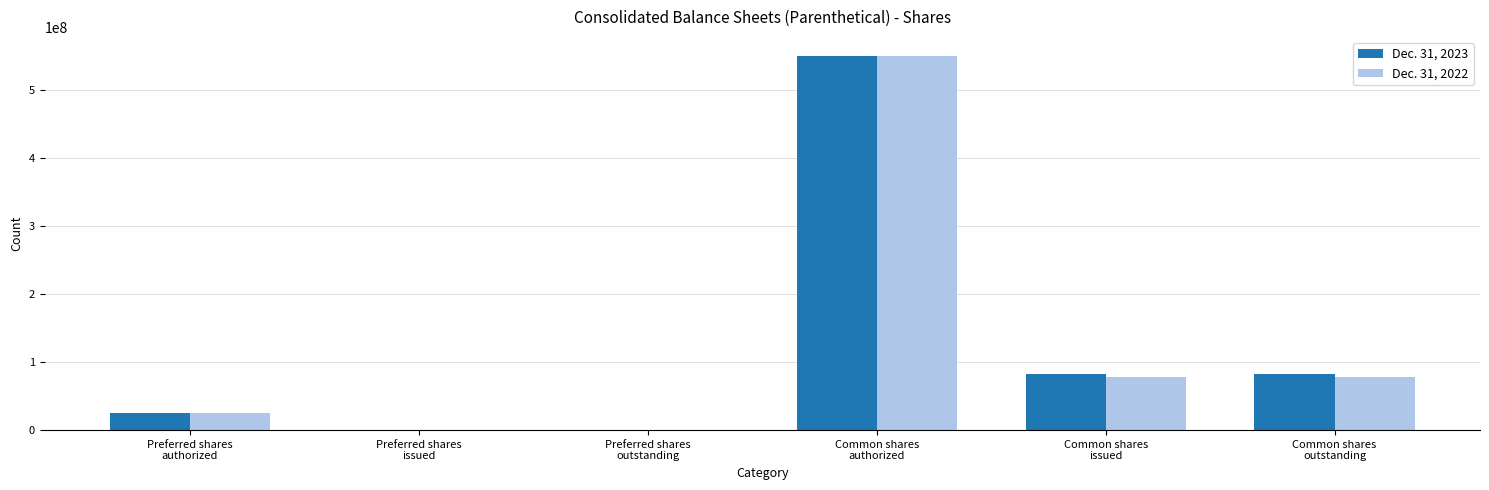

What is the maximum value shown in the chart?

550000000